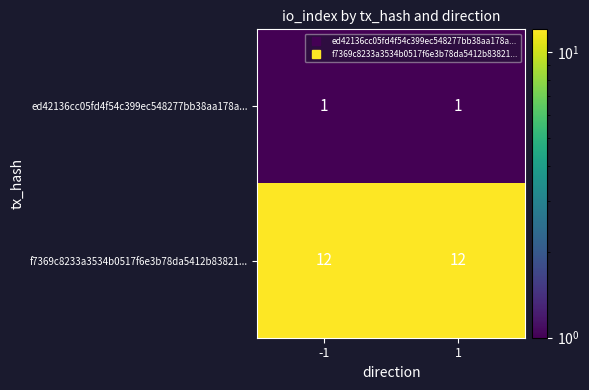

Reading right to left, extract all data points from this chart.

ed42136cc05fd4f54c399ec548277bb38aa178a...: 1	1
f7369c8233a3534b0517f6e3b78da5412b83821...: 12	12